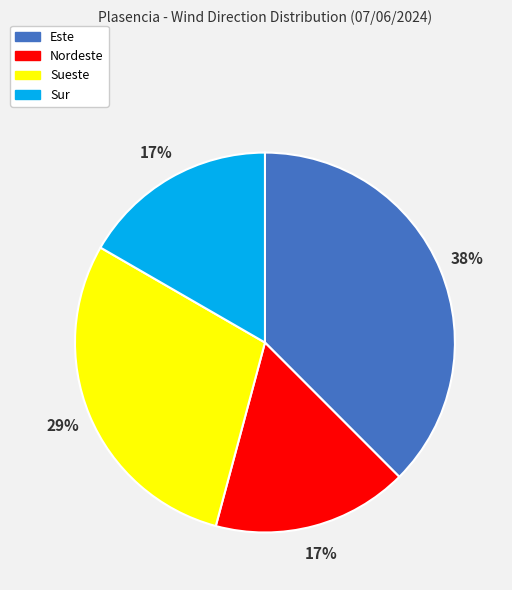

Do Sueste and Sur together represent more than half of the pie?

No